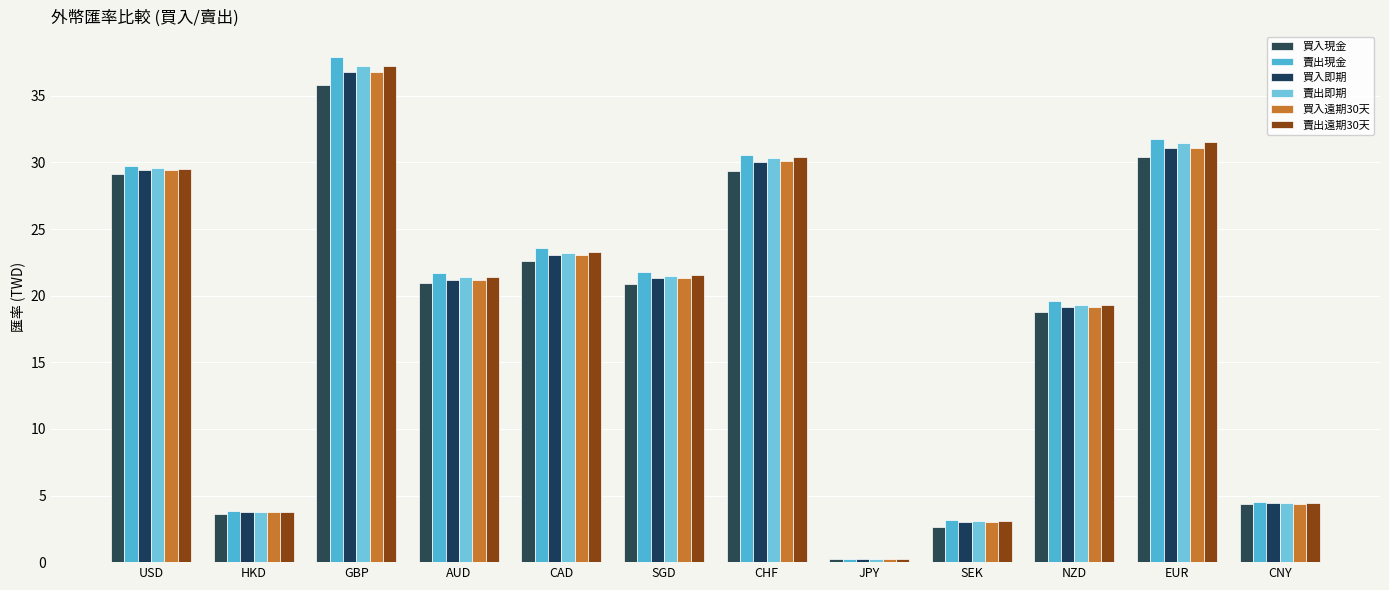

Count the number of categories in the chart.

12